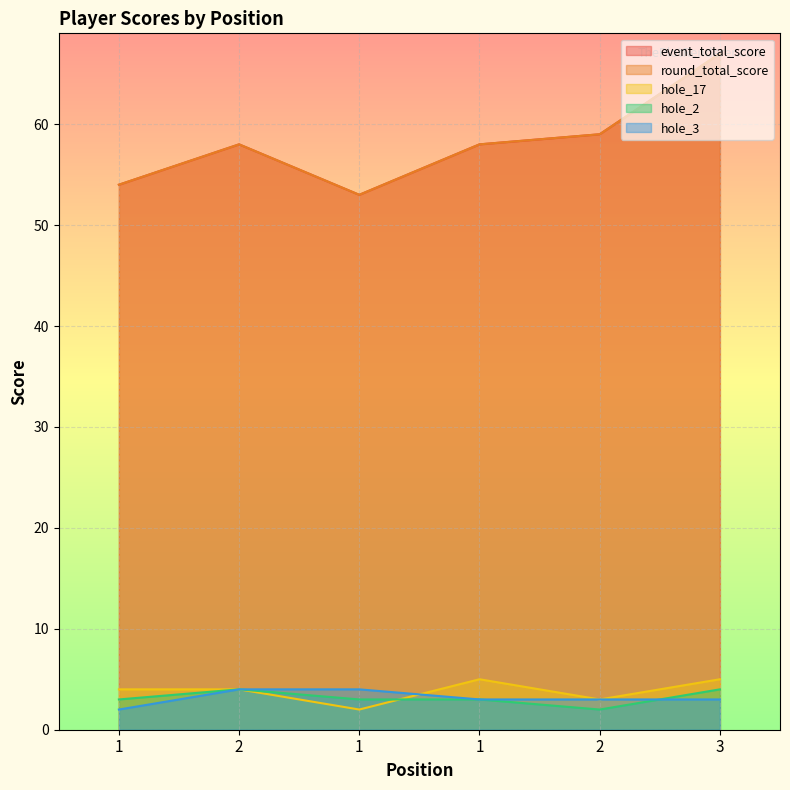

What is the label of the 5th point from the right?

2